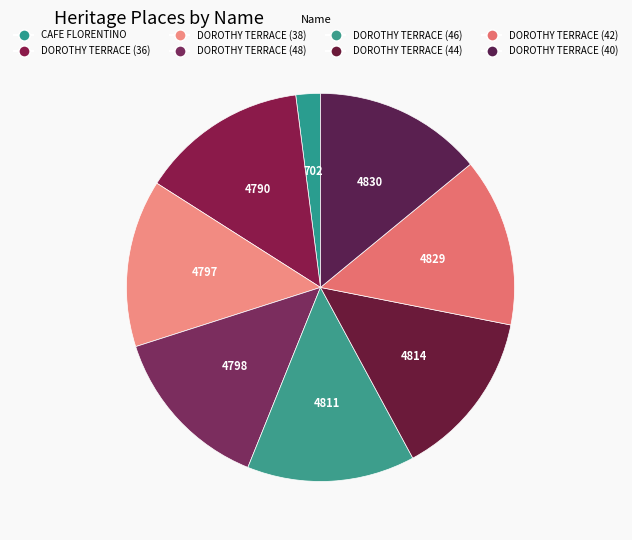

Is it true that DOROTHY TERRACE (48) is 5% of the pie?

False